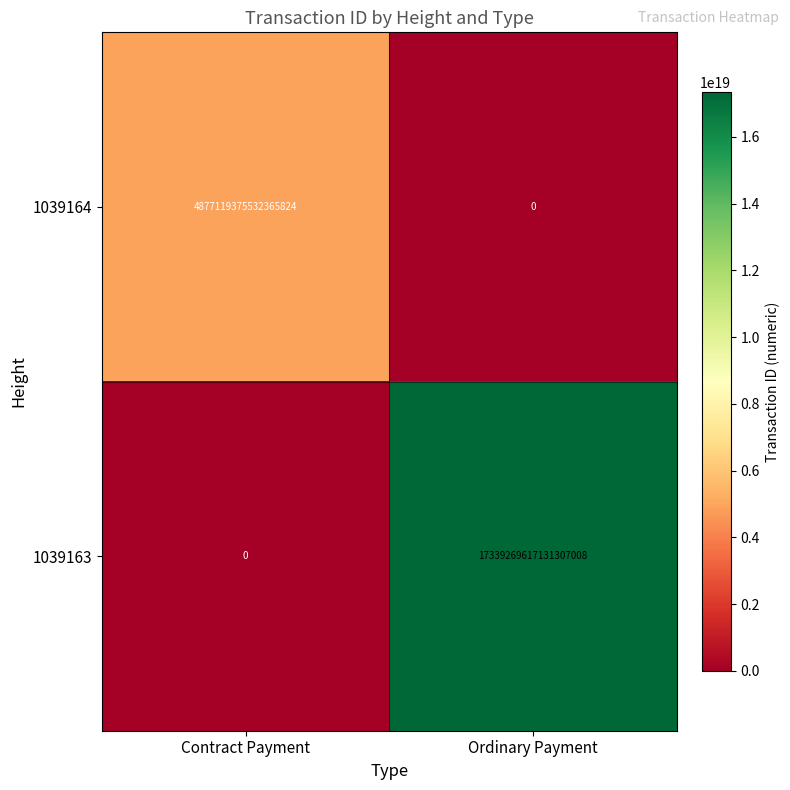

Where is 1039164 nearest to the value 2438559687766182912?

Contract Payment